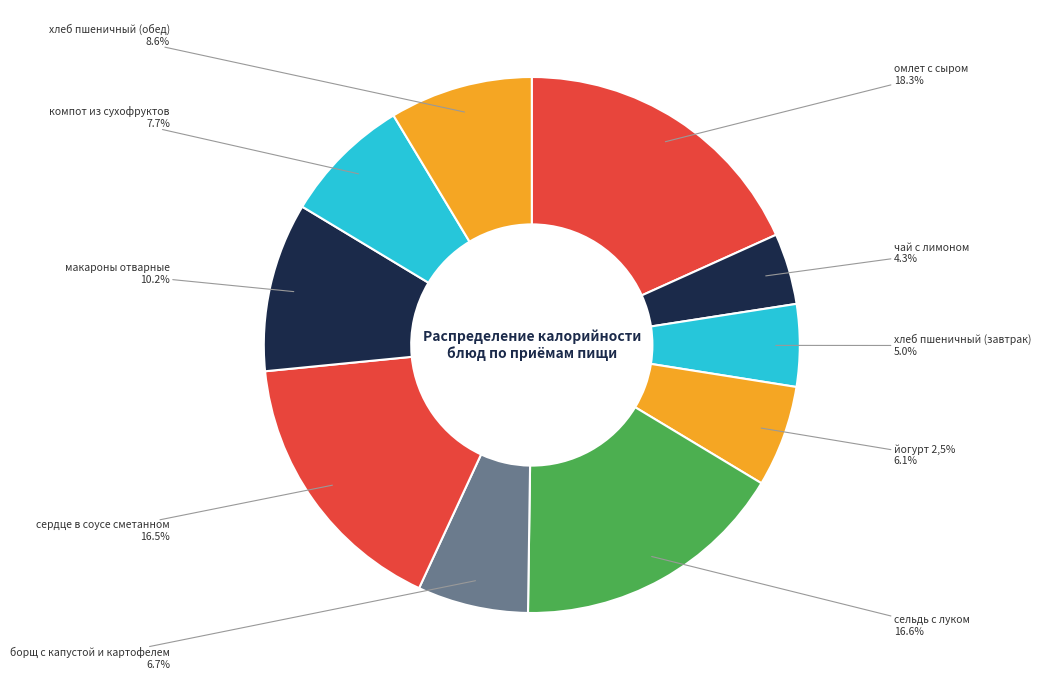

What percentage is the чай с лимоном slice, to the nearest percent?

4%